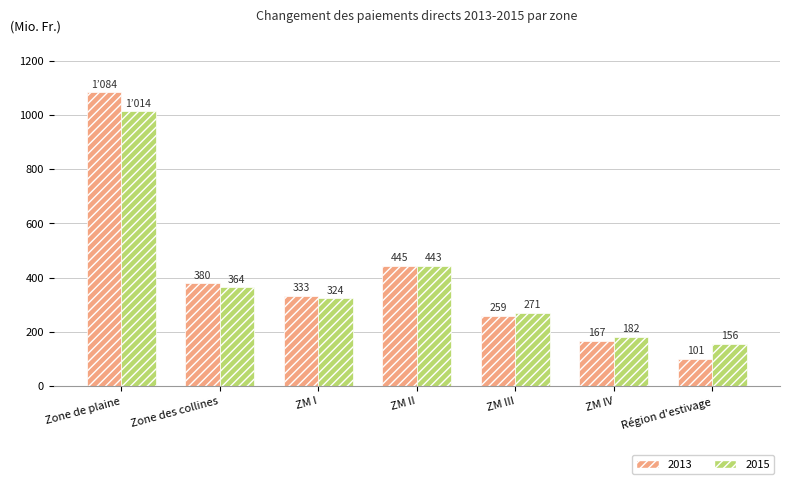

The value of 2015 at ZM IV is 182. True or false?

True